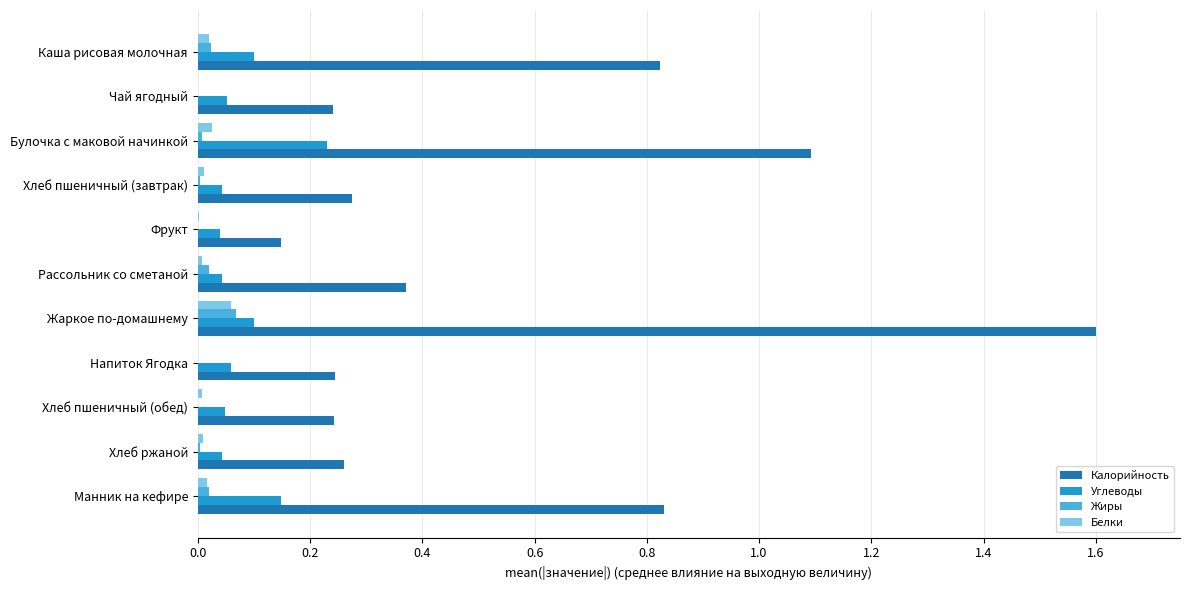

Which category has the highest value in the Жиры series?

Жаркое по-домашнему